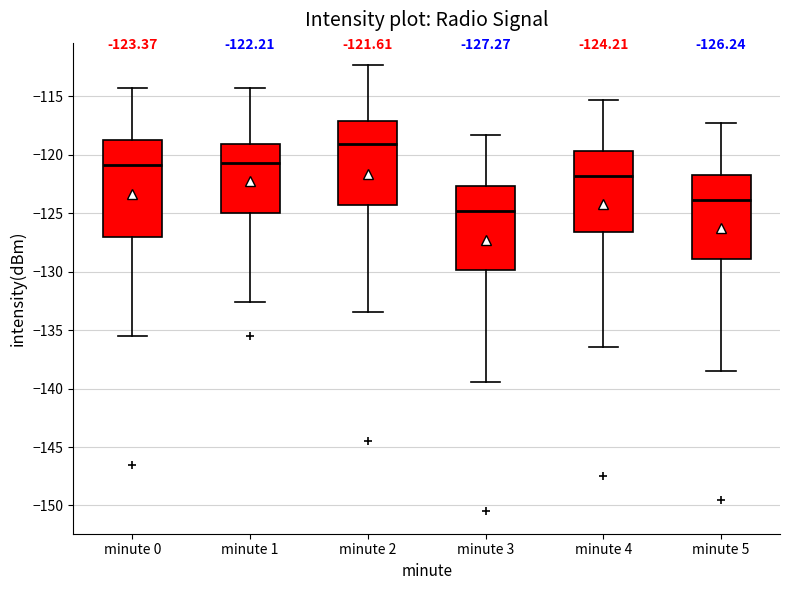

Which box is the tallest, from its lower edge to its upper edge?

minute 0